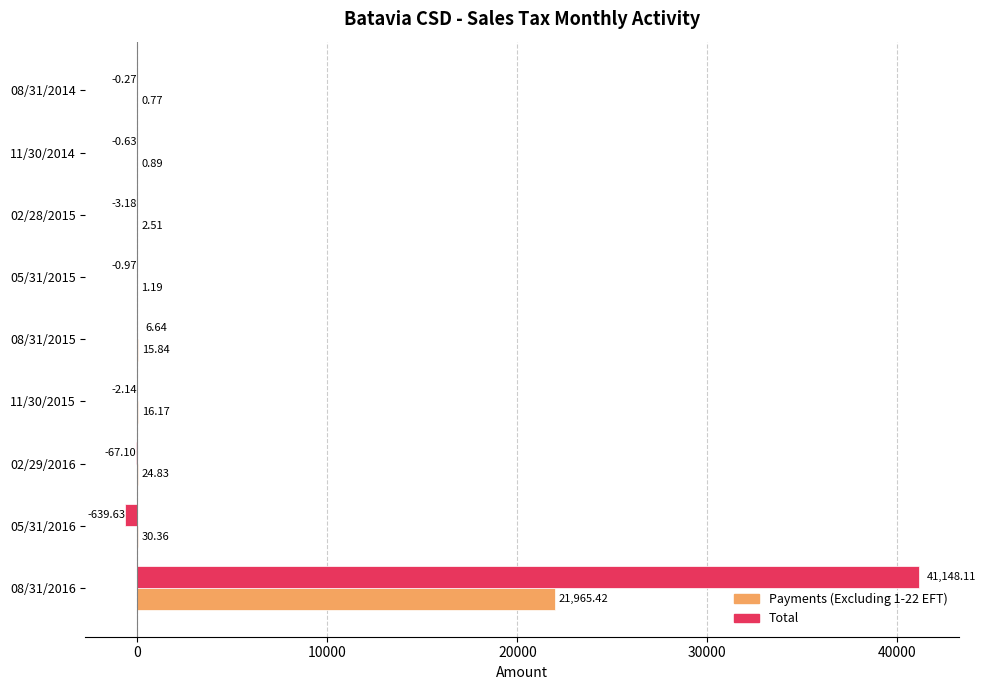

Is the value of Payments (Excluding 1-22 EFT) at 08/31/2016 greater than the value of Total at 02/29/2016?

Yes